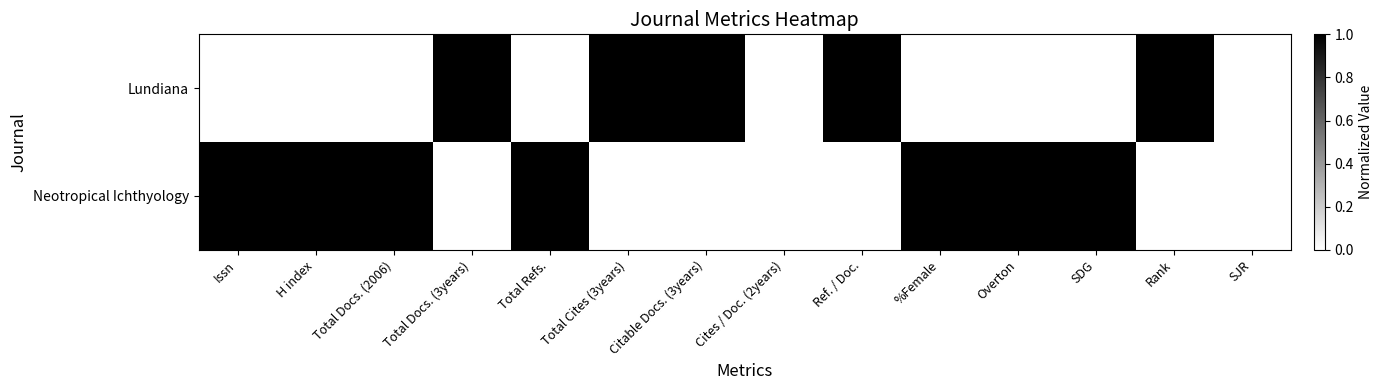

Reading right to left, what are all the values shown in this chart?

Lundiana: SJR=0	Rank=1	SDG=0	Overton=0	%Female=0	Ref. / Doc.=1	Cites / Doc. (2years)=0	Citable Docs. (3years)=1	Total Cites (3years)=1	Total Refs.=0	Total Docs. (3years)=1	Total Docs. (2006)=0	H index=0	Issn=0
Neotropical Ichthyology: SJR=0	Rank=0	SDG=1	Overton=1	%Female=1	Ref. / Doc.=0	Cites / Doc. (2years)=0	Citable Docs. (3years)=0	Total Cites (3years)=0	Total Refs.=1	Total Docs. (3years)=0	Total Docs. (2006)=1	H index=1	Issn=1